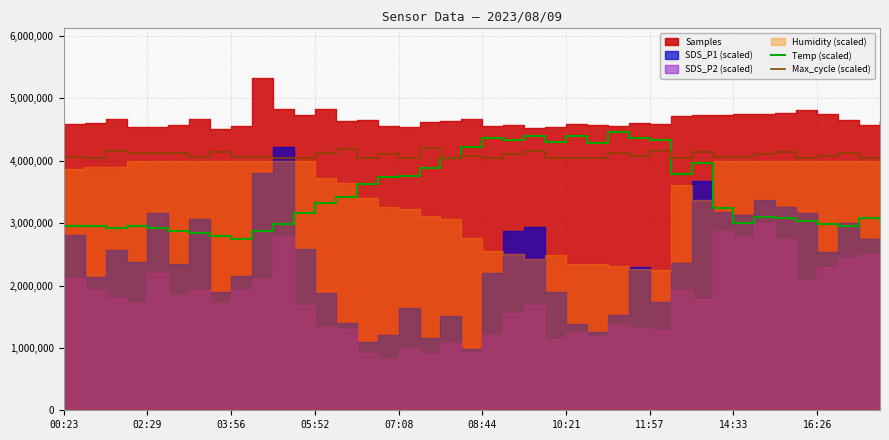

At which label does Max_cycle (scaled) reach its minimum?

35